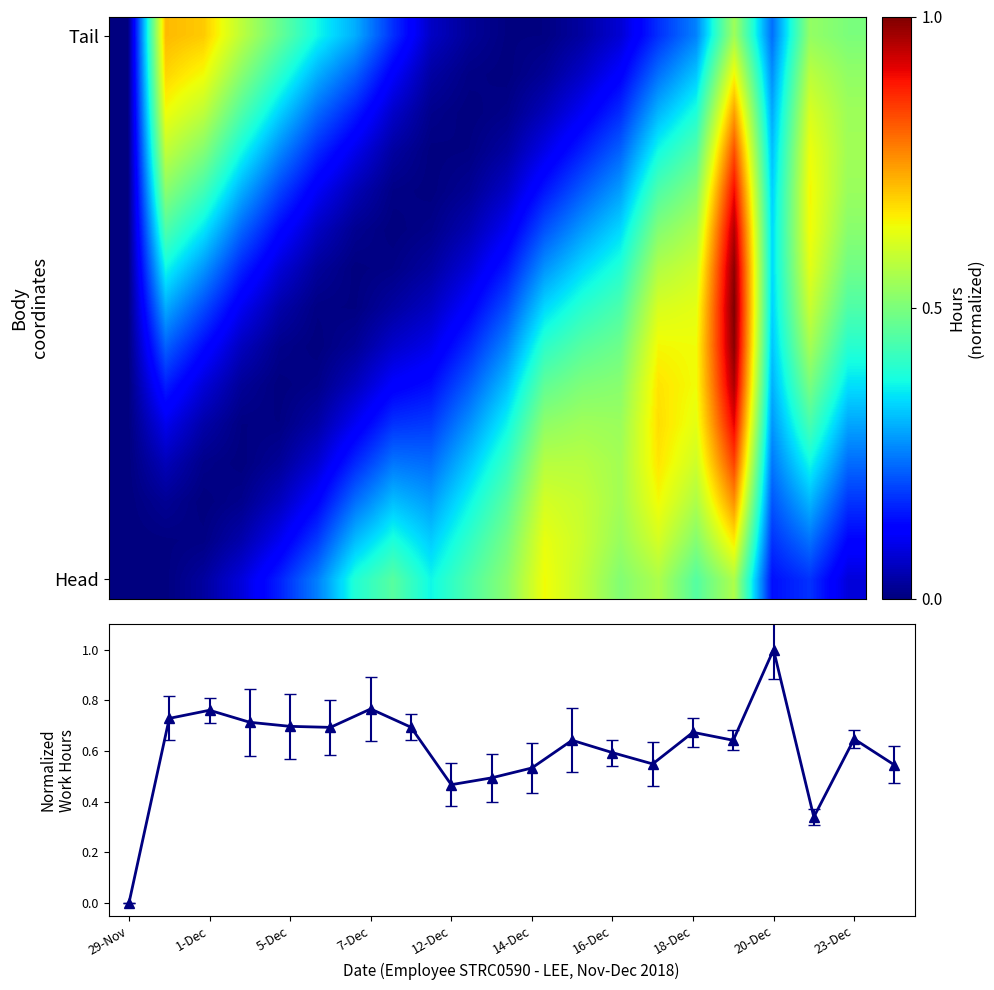

What is the difference between the highest and lowest values at 14?

0.5